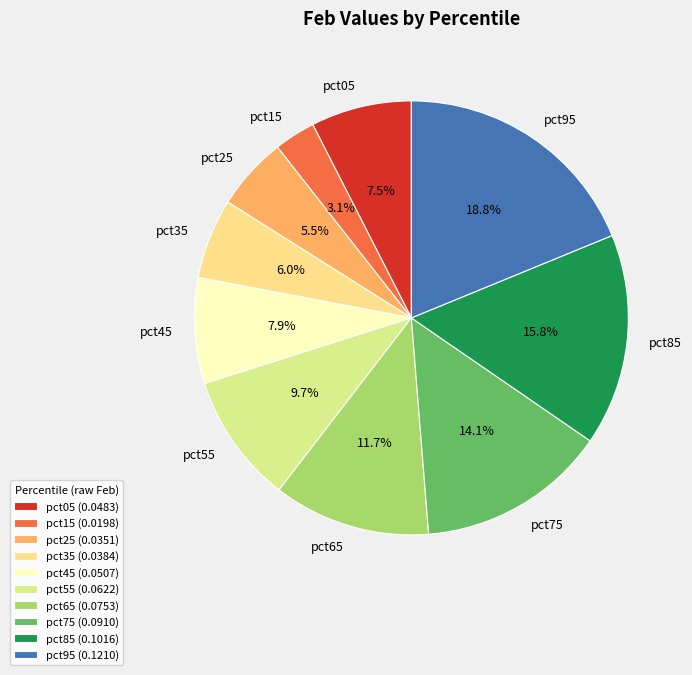

True or false: pct35 accounts for 6% of the total.

True